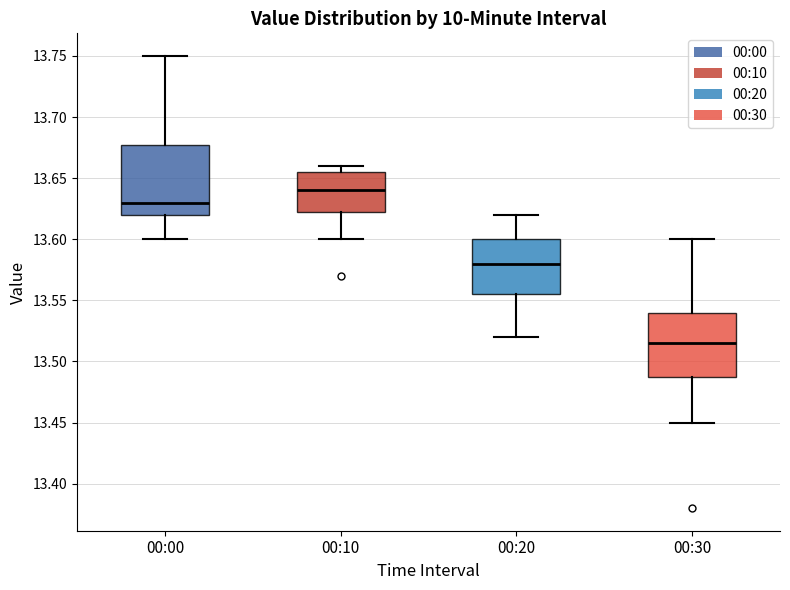

Reading left to right, read every box against the y-axis: the position of its median line, the range the box covers, and the ends of its whiskers. The values are not printed on the chart, so give them approximately, as read against the axis.

00:00: median 13.630, box 13.620 to 13.680, whiskers 13.600 to 13.750
00:10: median 13.640, box 13.625 to 13.655, whiskers 13.600 to 13.660
00:20: median 13.580, box 13.555 to 13.600, whiskers 13.520 to 13.620
00:30: median 13.515, box 13.490 to 13.540, whiskers 13.450 to 13.600